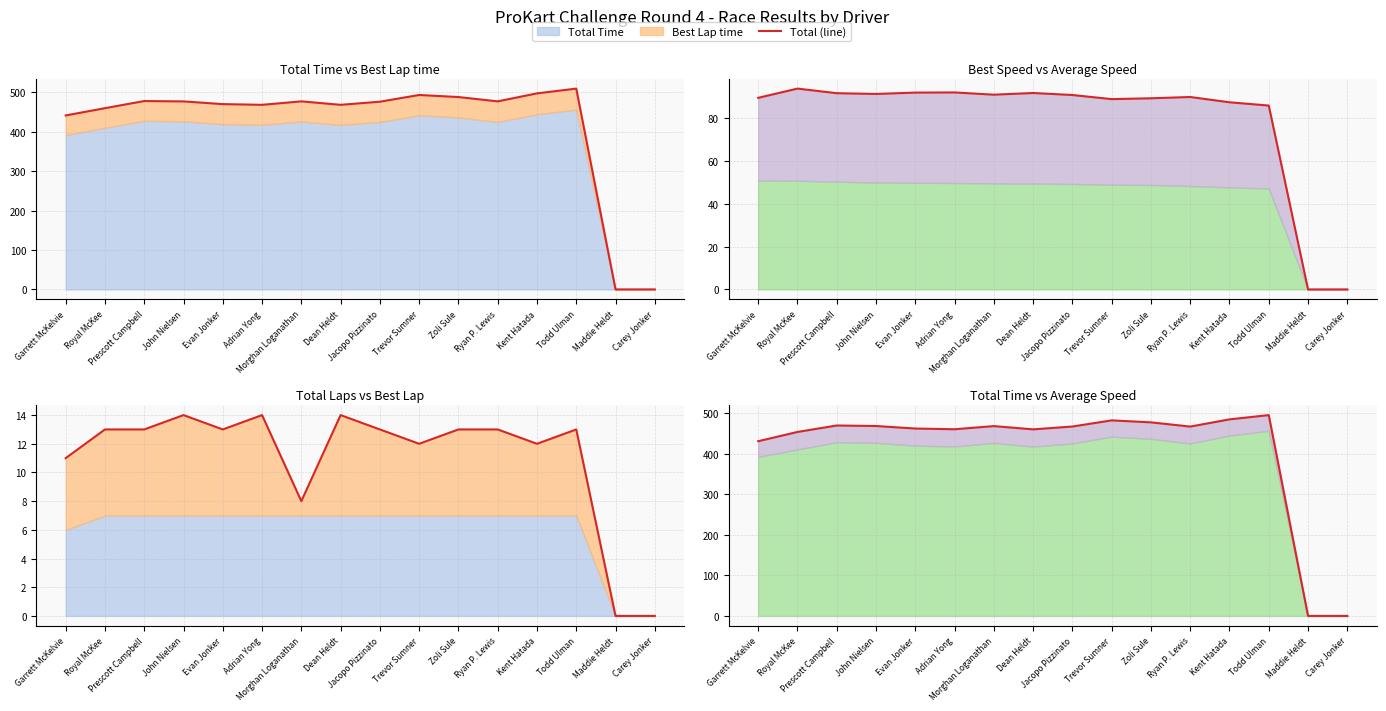

What is the difference between the values at Garrett McKelvie and Dean Heldt?

29.2